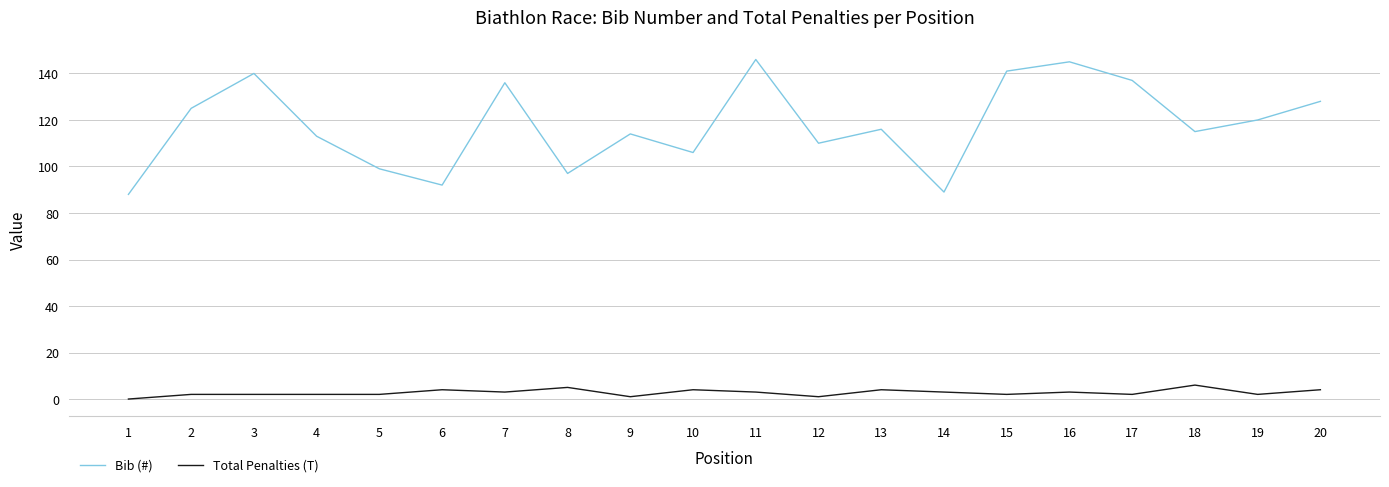

How many lines are shown in the chart?

2